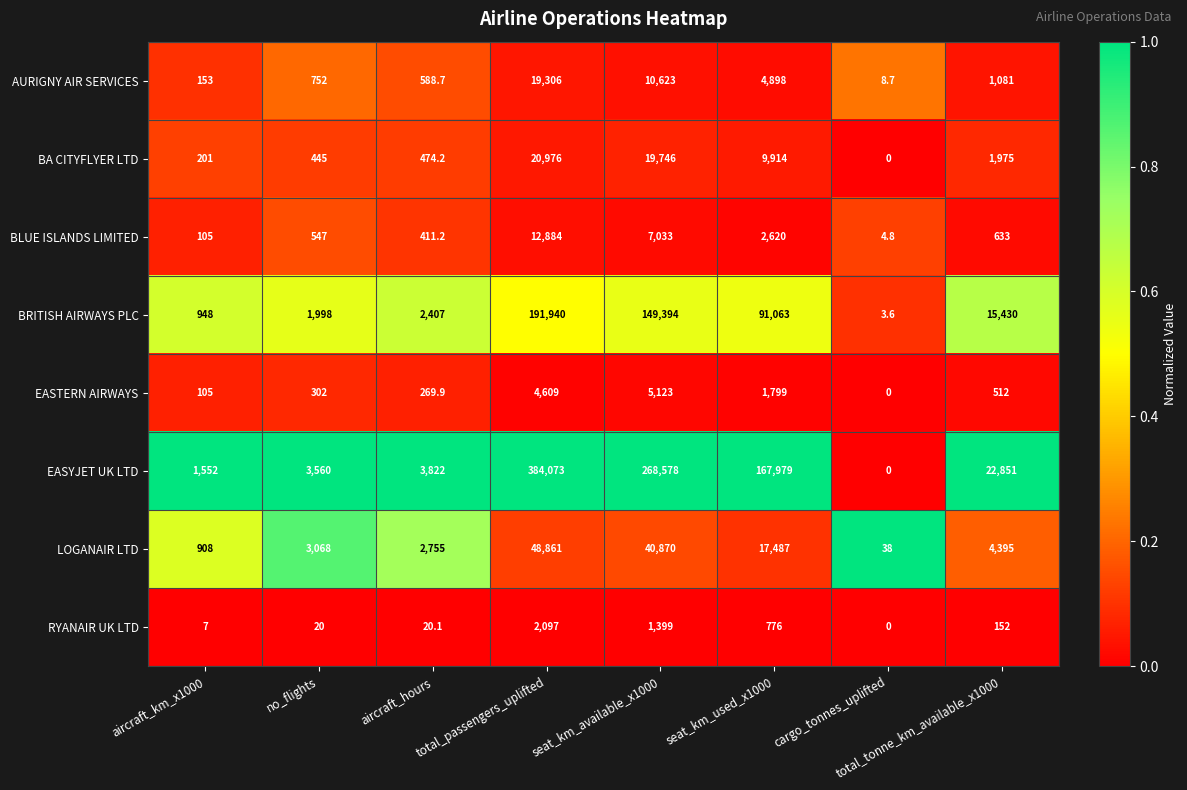

At which category does the chart reach its peak across all series?

total_passengers_uplifted